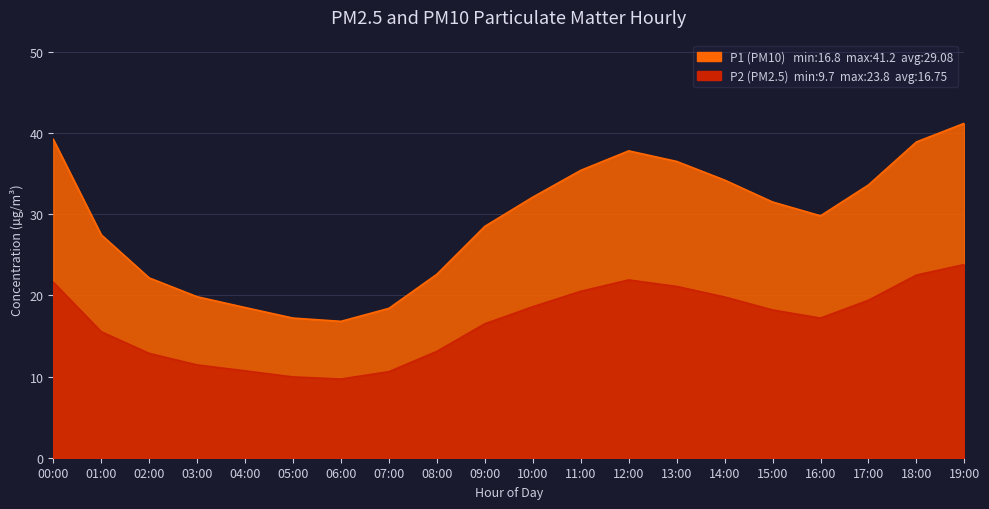

What are all the series names shown in the legend?

P1, P2